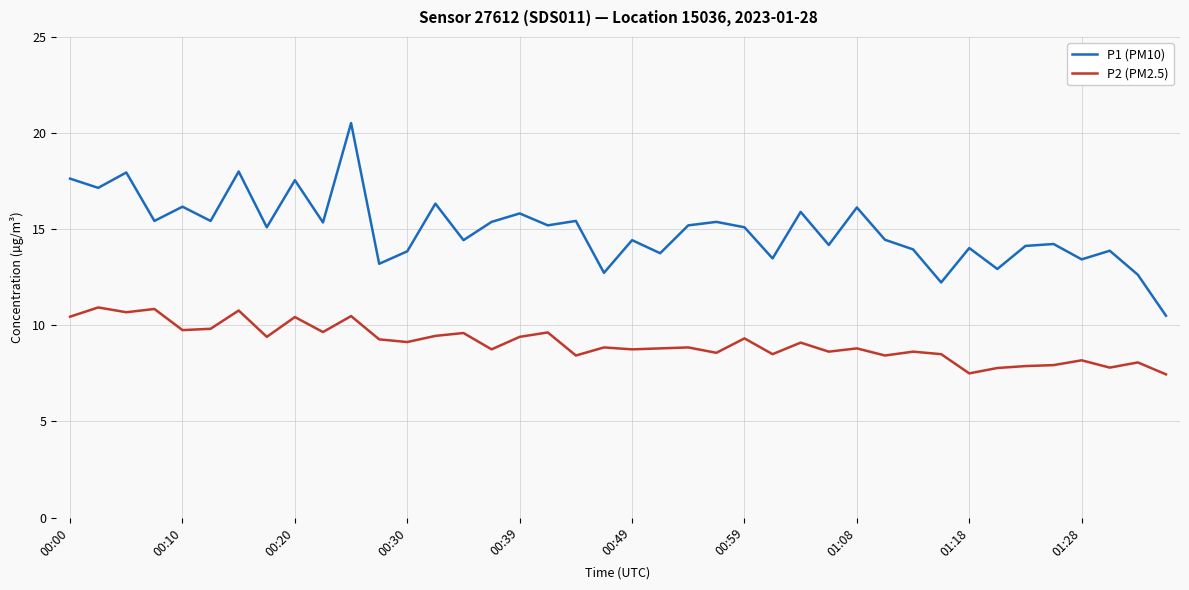

Which series has the largest range (max minus min)?

P1 (PM10)